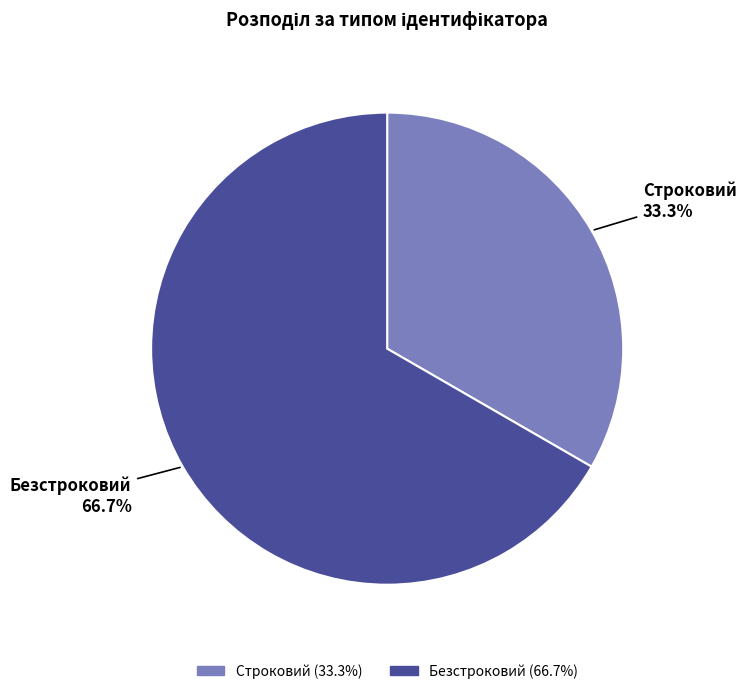

What is the largest slice in the pie chart?

Безстроковий